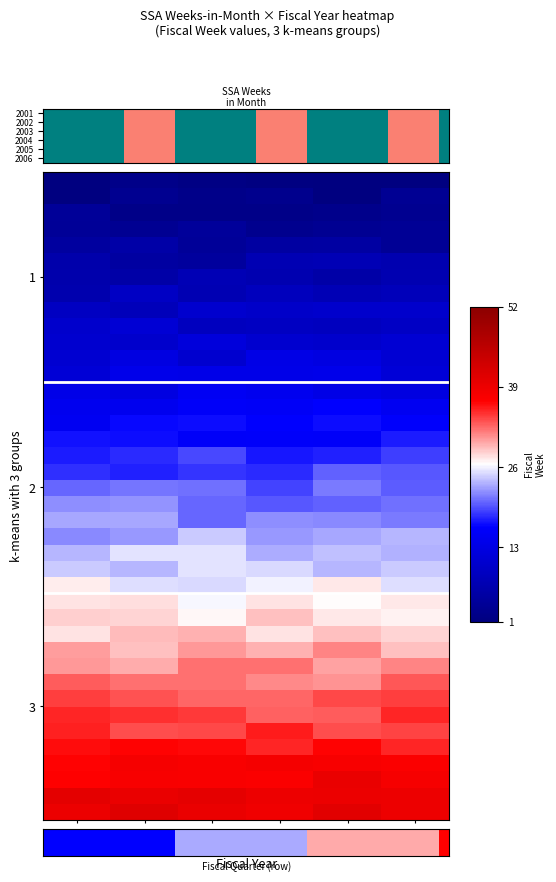

The value of 2003 at 21 is 31. True or false?

False